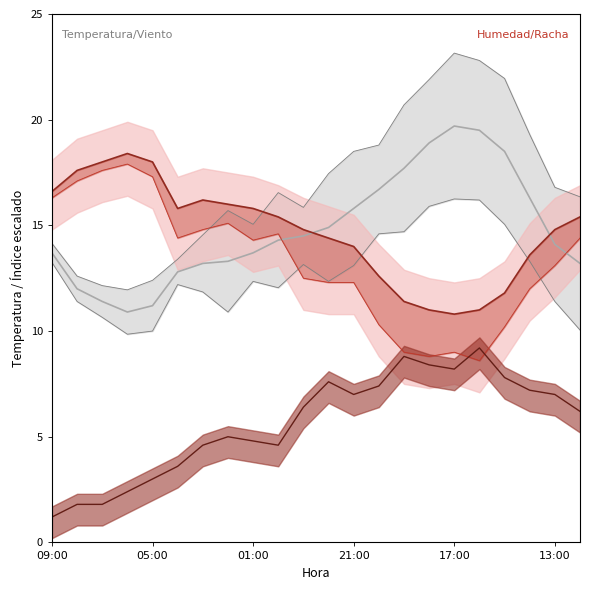

True or false: Humedad (%) and Temperatura (ºC) cross at least once.

True